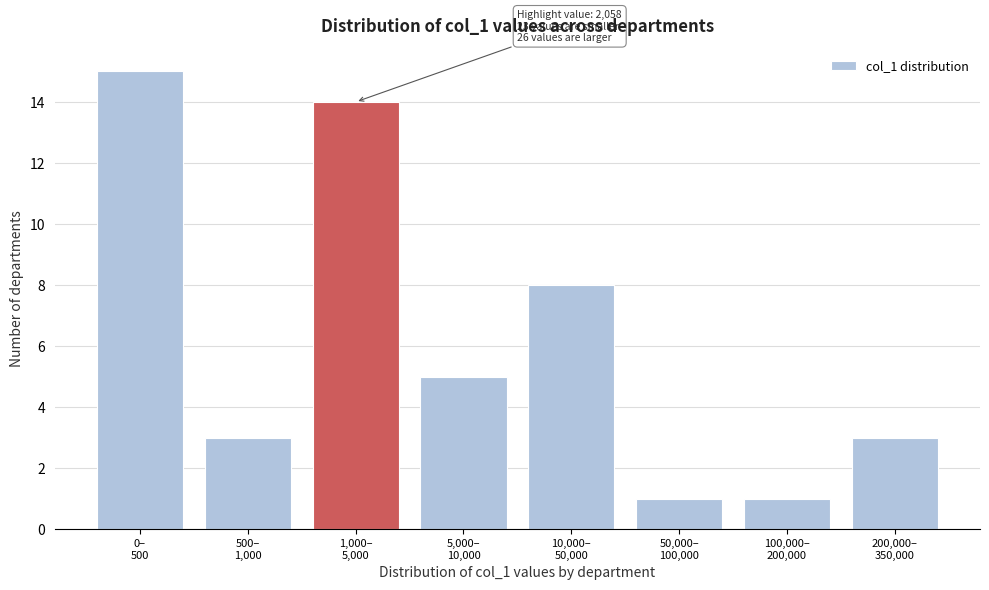

Reading left to right, list all the values displayed in this chart.

15	3	14	5	8	1	1	3